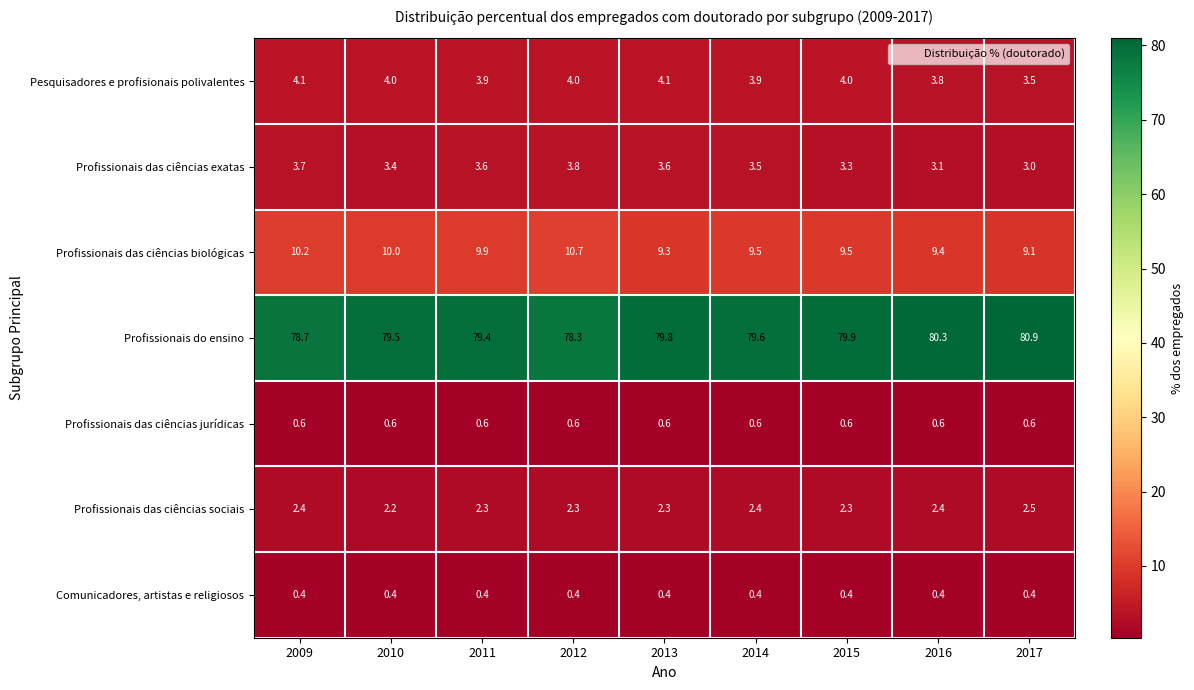

The Profissionais das ciências sociais series shows 3.2 at 2013. True or false?

False